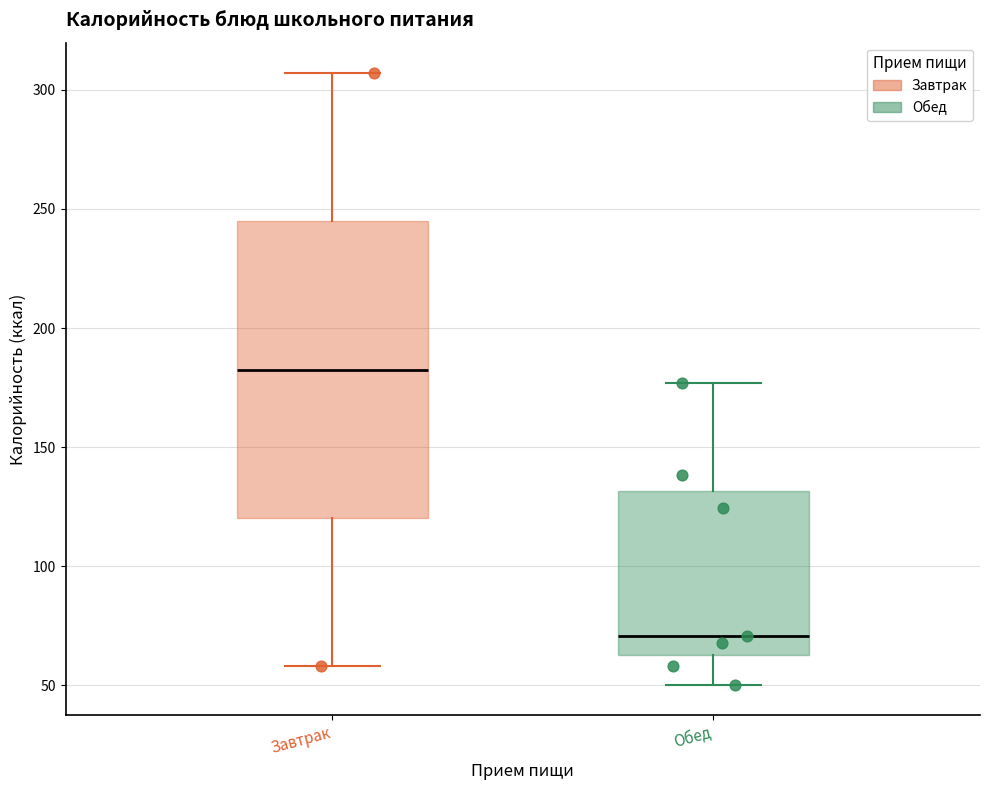

Reading left to right, read every box against the y-axis: the position of its median line, the range the box covers, and the ends of its whiskers. The values are not printed on the chart, so give them approximately, as read against the axis.

Завтрак: median 185, box 120 to 245, whiskers 60 to 305
Обед: median 70, box 65 to 130, whiskers 50 to 175